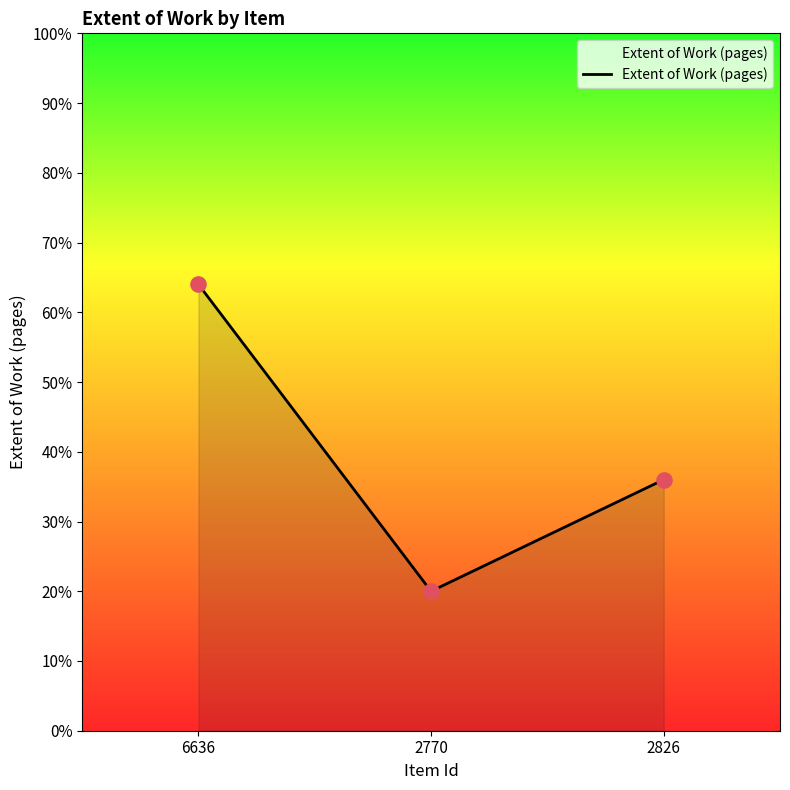

What is the ratio of the value at 2770 to the value at 2826?

0.6